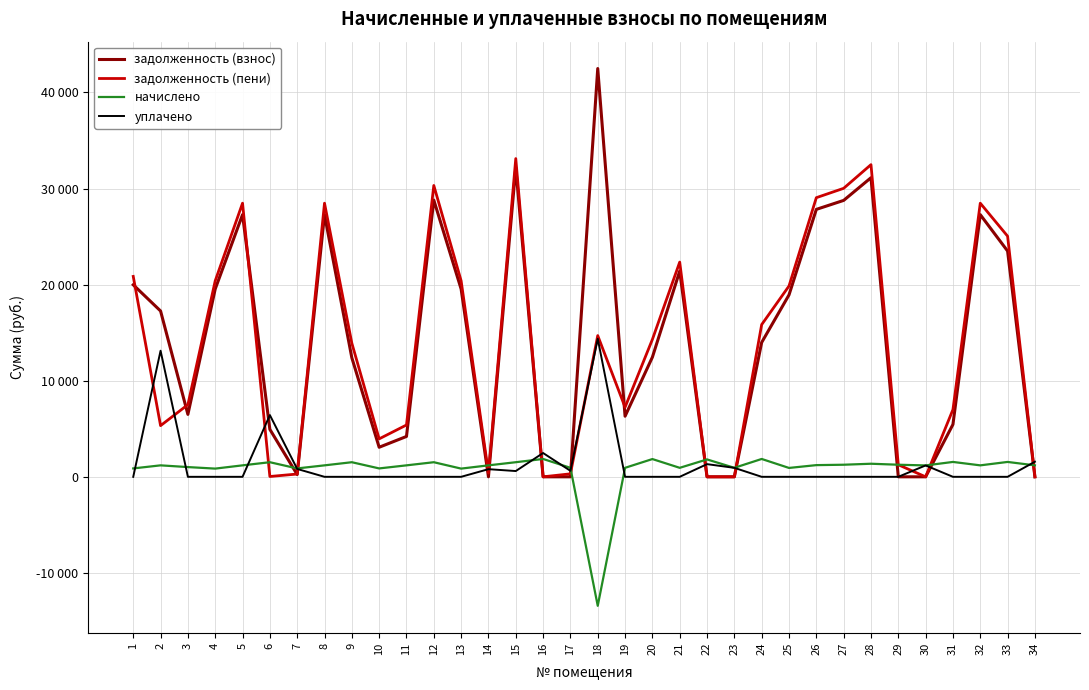

What is the sum of all задолженность (пени) values?

466709.8